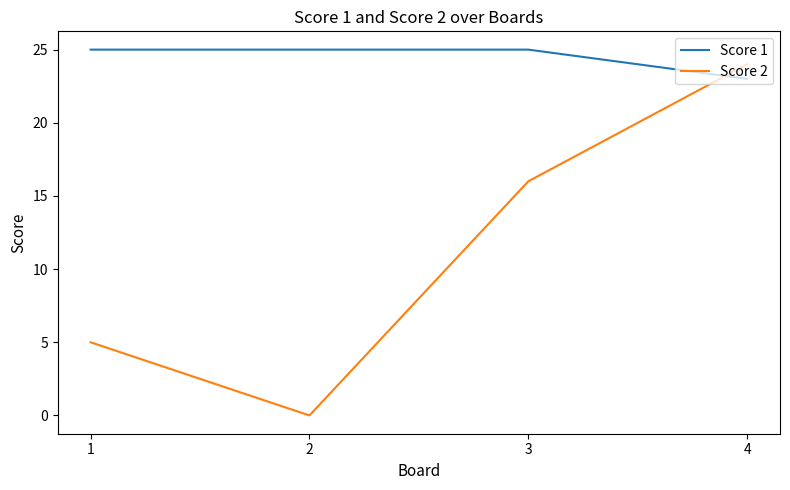

How many series are shown in this chart?

2